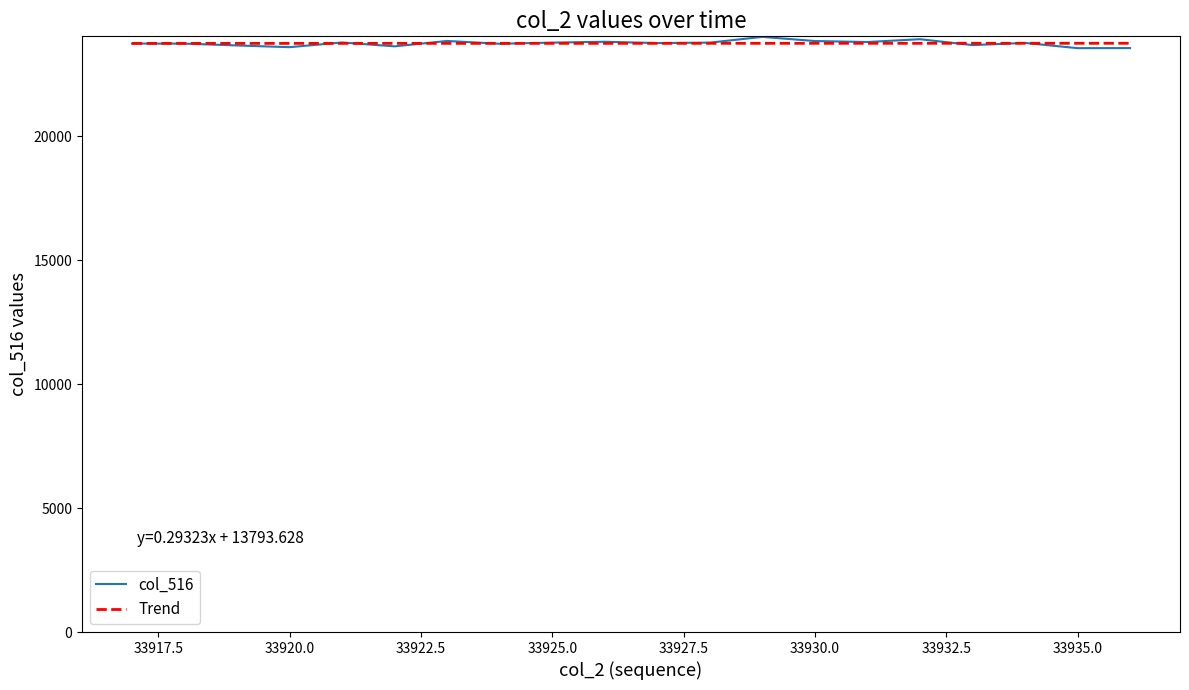

What is the greatest value displayed?

24002.0